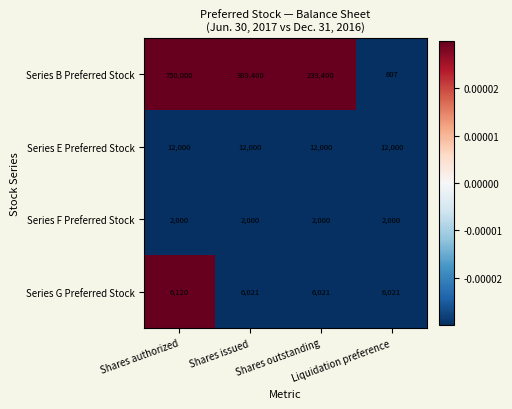

What is the minimum value for Series B Preferred Stock?

607